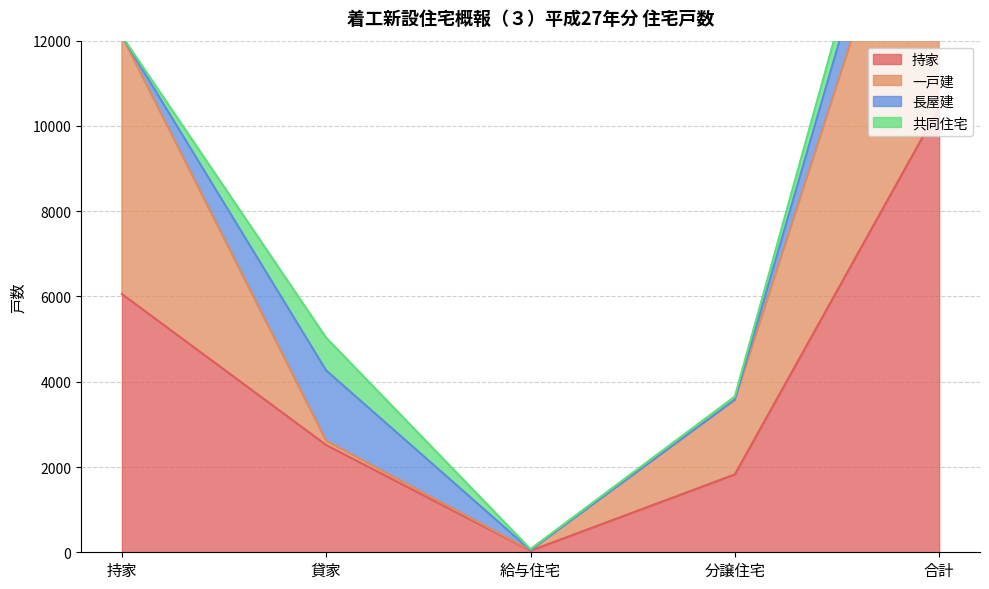

The value of 持家 at 分譲住宅 is 2724. True or false?

False